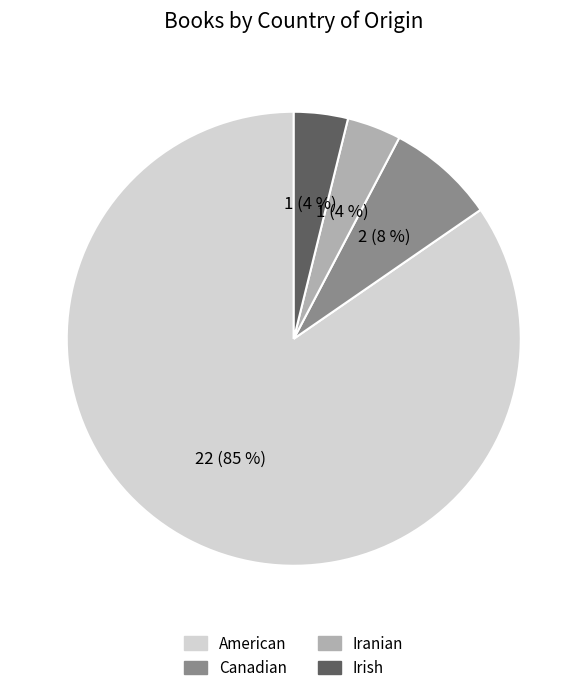

Which slice is the largest?

American